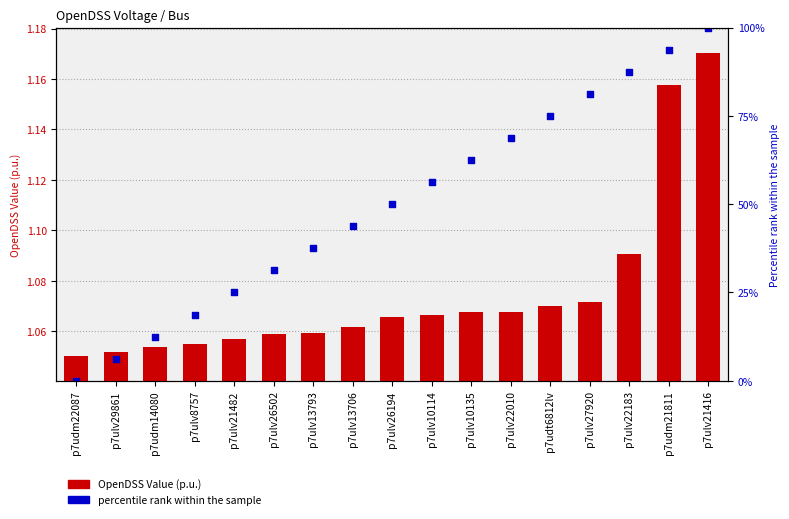

Which series reaches the maximum Y coordinate?

percentile rank within the sample